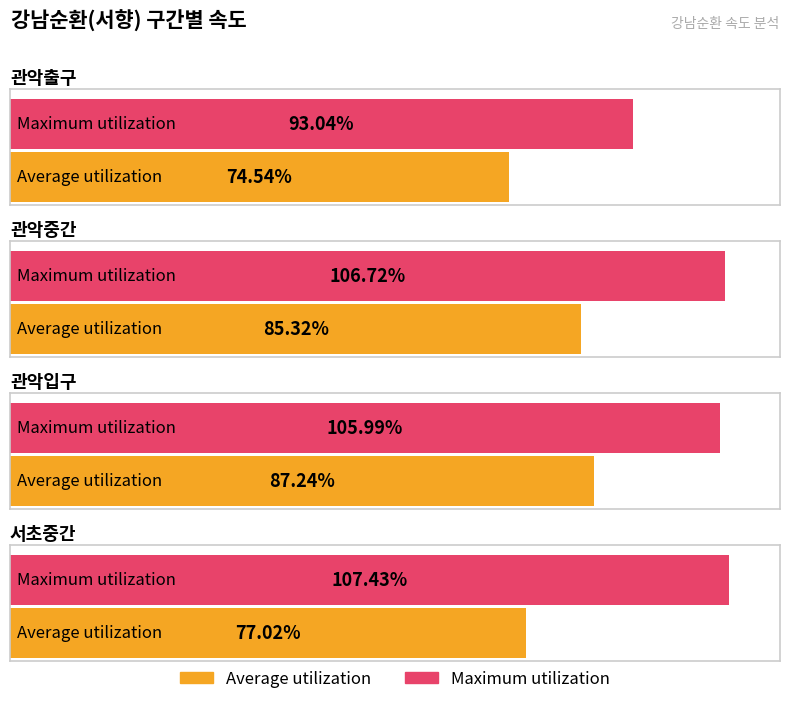

At 관악출구, list the series in order from largest to smallest.

Maximum utilization, Average utilization